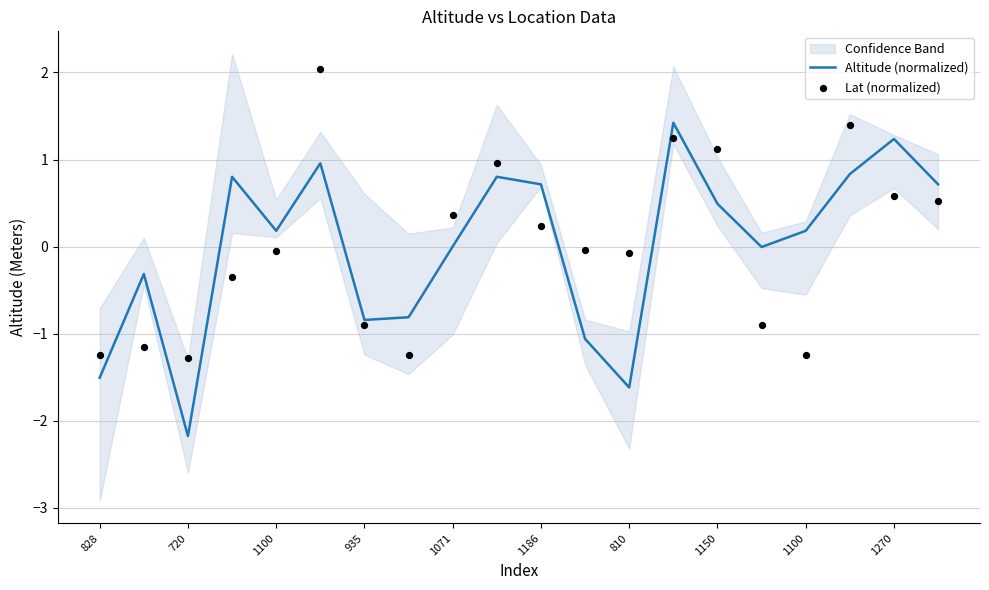

At how many categories does at least one series exceed -1?

18